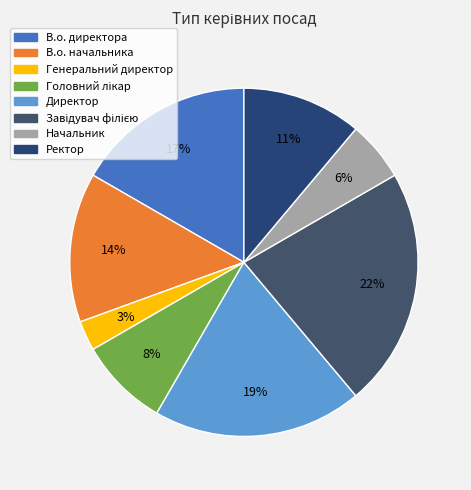

How many slices are in this pie chart?

8